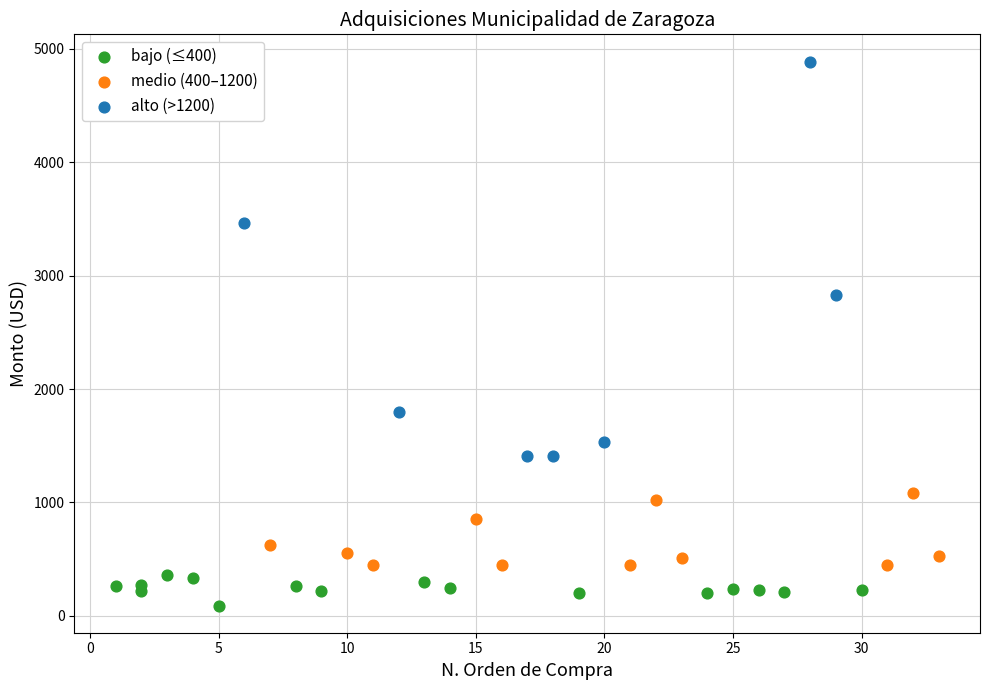

Which series has the largest Y range (max minus min)?

alto (>1200)